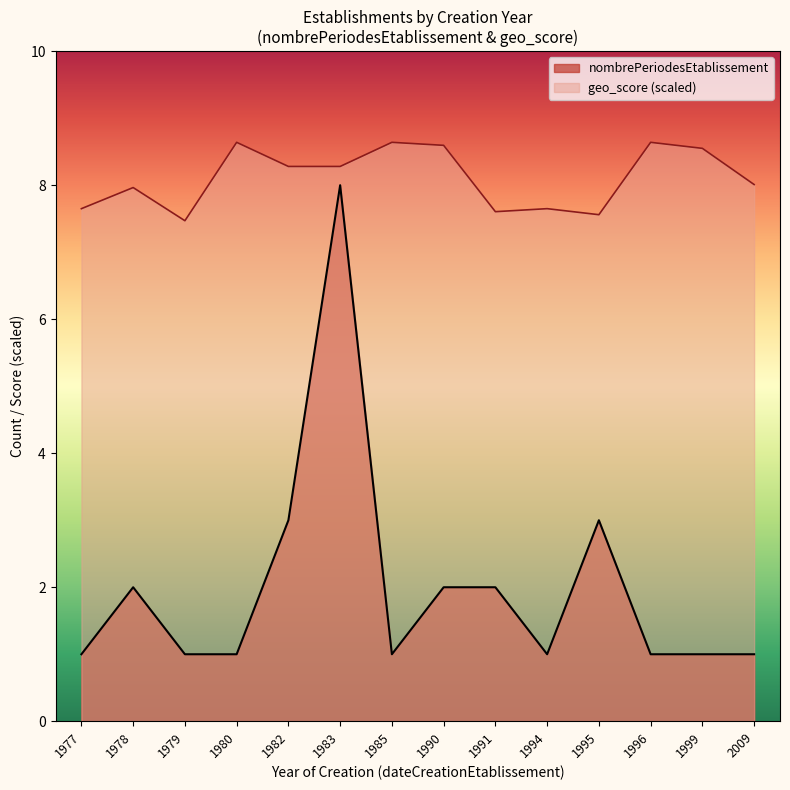

Read the nombrePeriodesEtablissement value at 19.

1.0